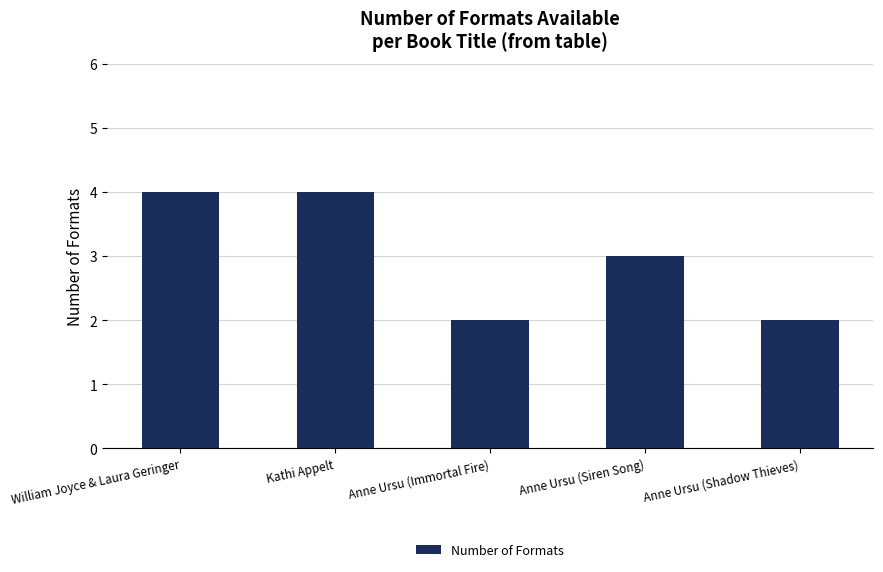

Reading left to right, extract all data points from this chart.

4	4	2	3	2